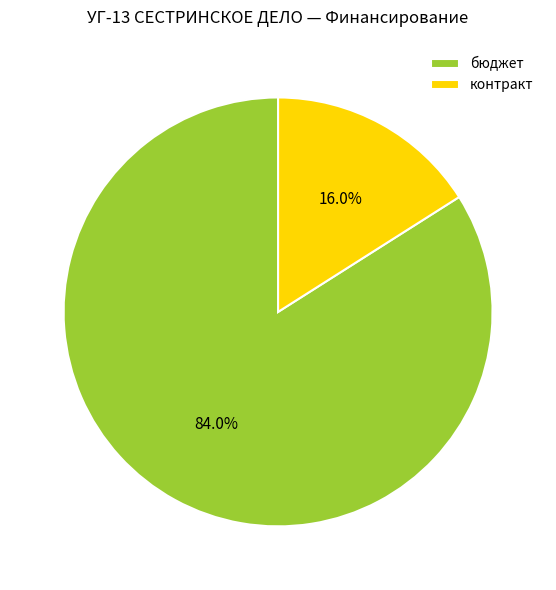

To the nearest percent, what percentage of the pie is контракт?

16%